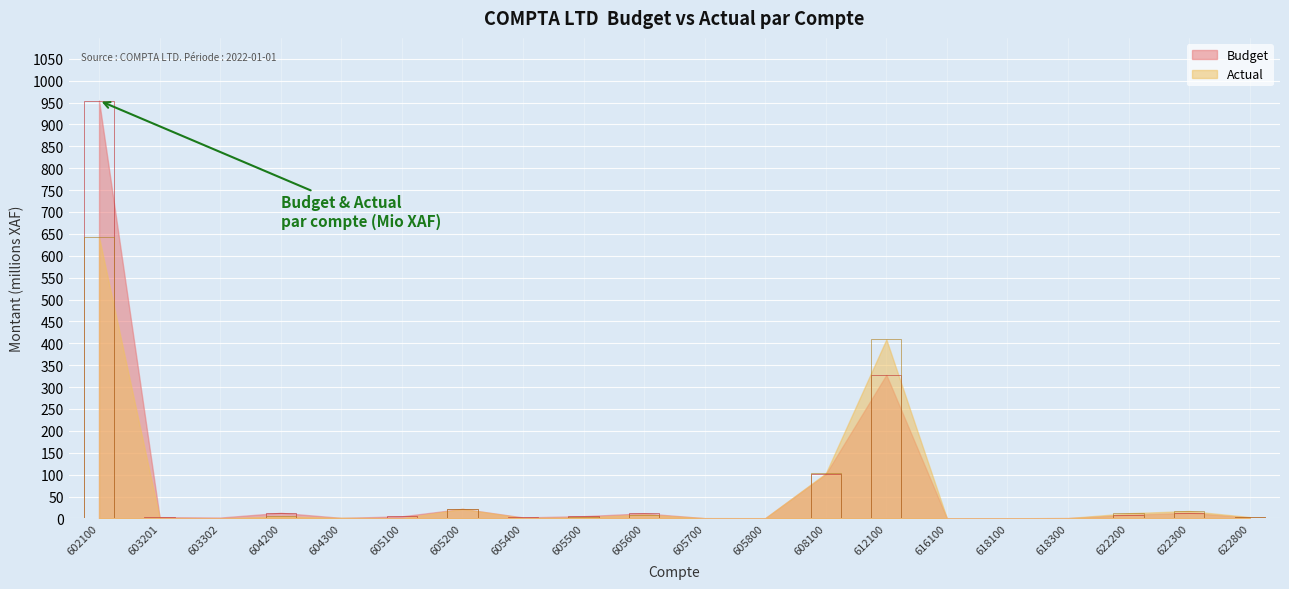

What is the sum of all Actual values?

1229.1